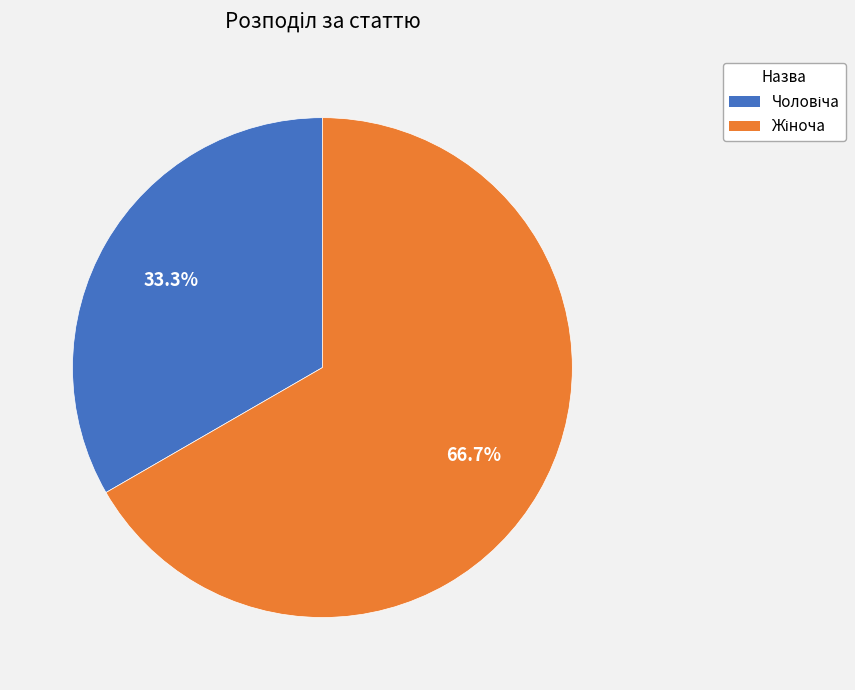

Does any single category account for the majority?

Yes